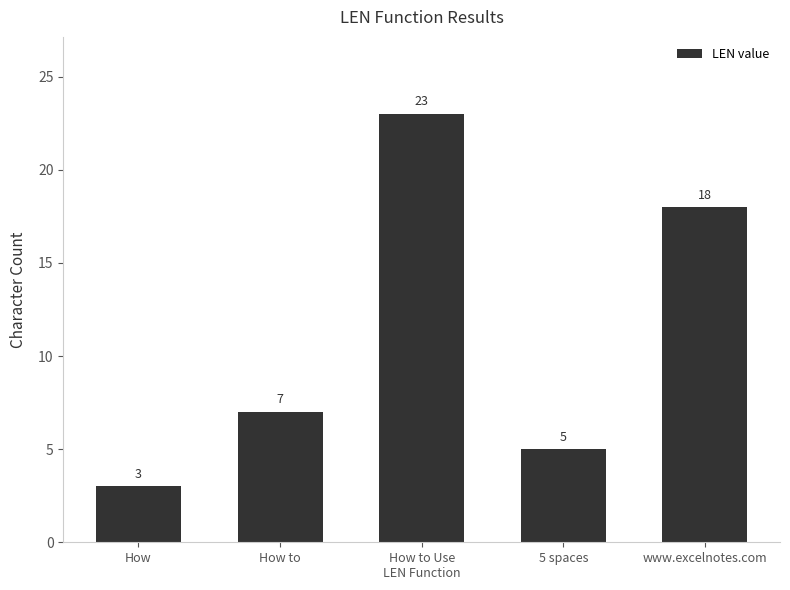

Reading left to right, extract all data points from this chart.

3	7	23	5	18